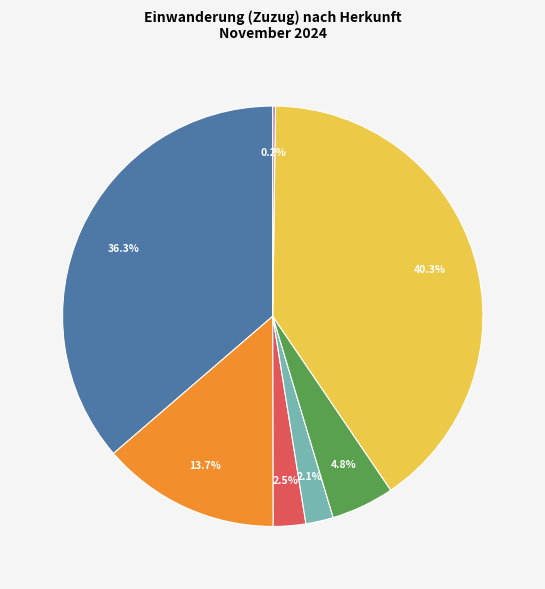

Does any single category account for the majority?

No